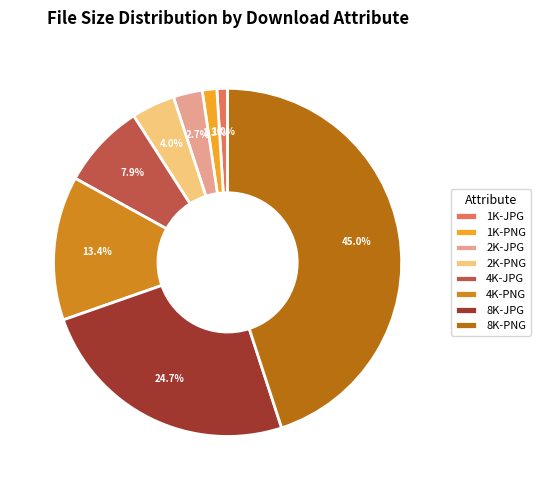

To the nearest percent, what portion does 8K-JPG represent?

25%